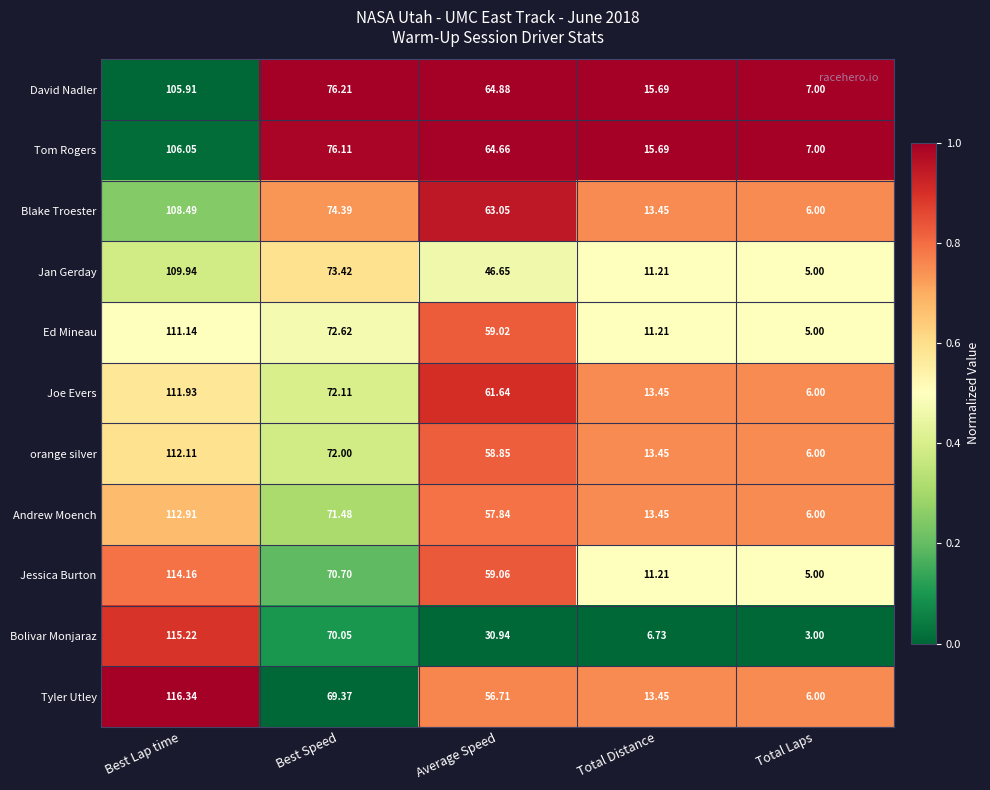

How many distinct data groups are displayed?

11